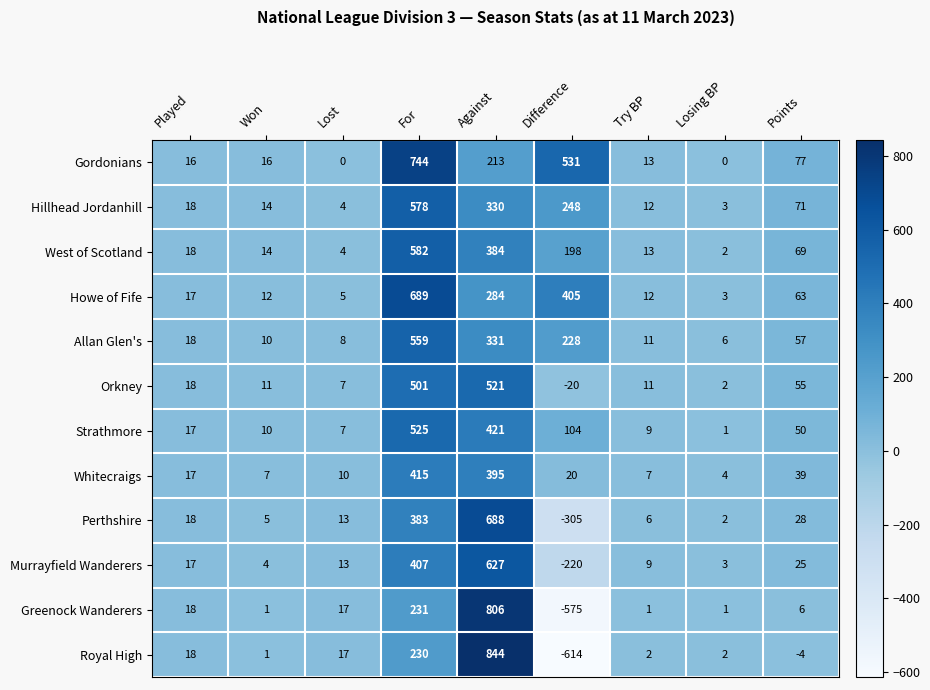

At Difference, list the series in order from smallest to largest.

Royal High, Greenock Wanderers, Perthshire, Murrayfield Wanderers, Orkney, Whitecraigs, Strathmore, West of Scotland, Allan Glen's, Hillhead Jordanhill, Howe of Fife, Gordonians